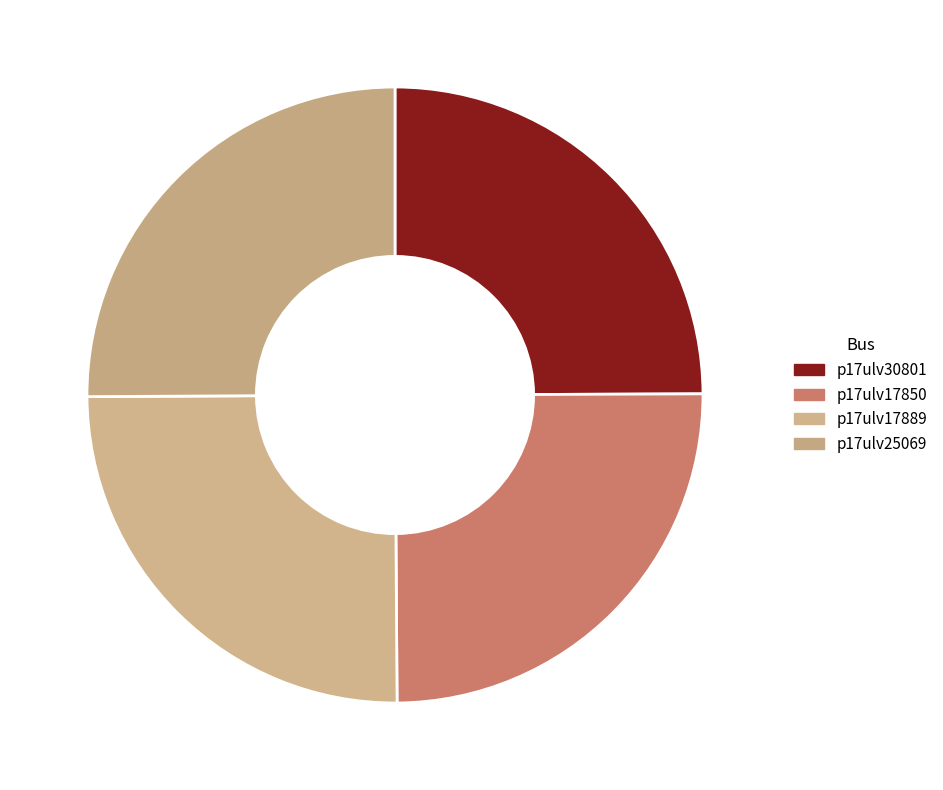

What is the ratio of the value at p17ulv25069 25.1% to the value at p17ulv17889 25.0%?

1.0